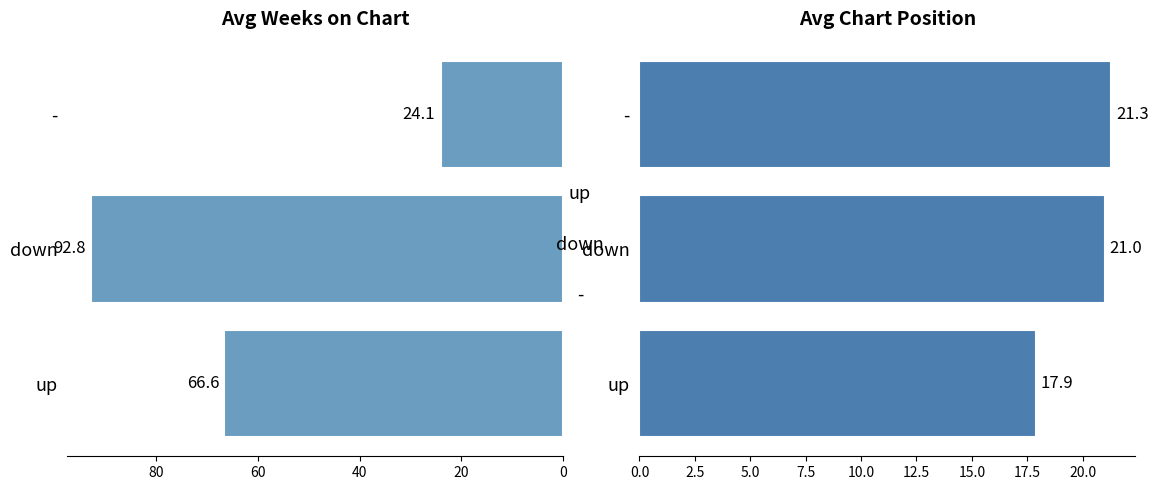

What is the minimum value for Avg Weeks on Chart?

24.1